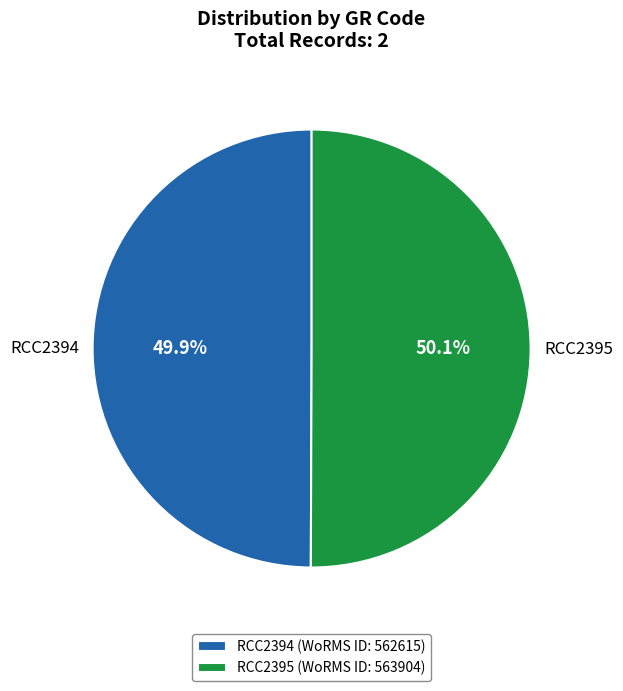

True or false: RCC2395 accounts for 61% of the total.

False